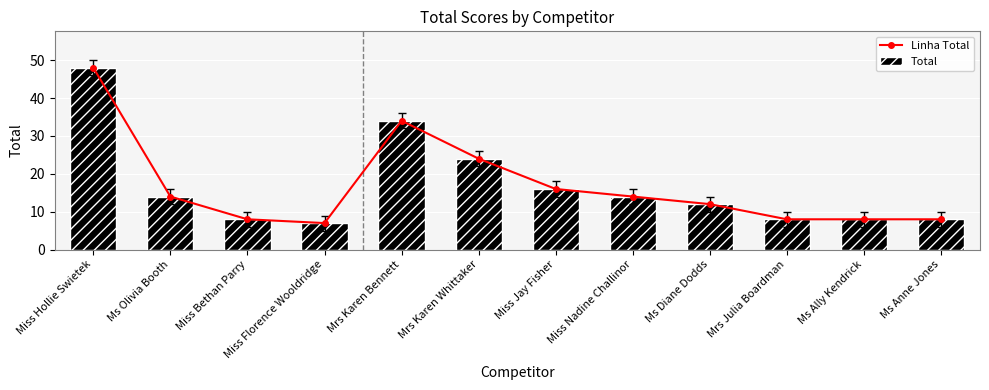

Reading left to right, extract all data points from this chart.

Linha Total: 48	14	8	7	34	24	16	14	12	8	8	8
Total: 48	14	8	7	34	24	16	14	12	8	8	8